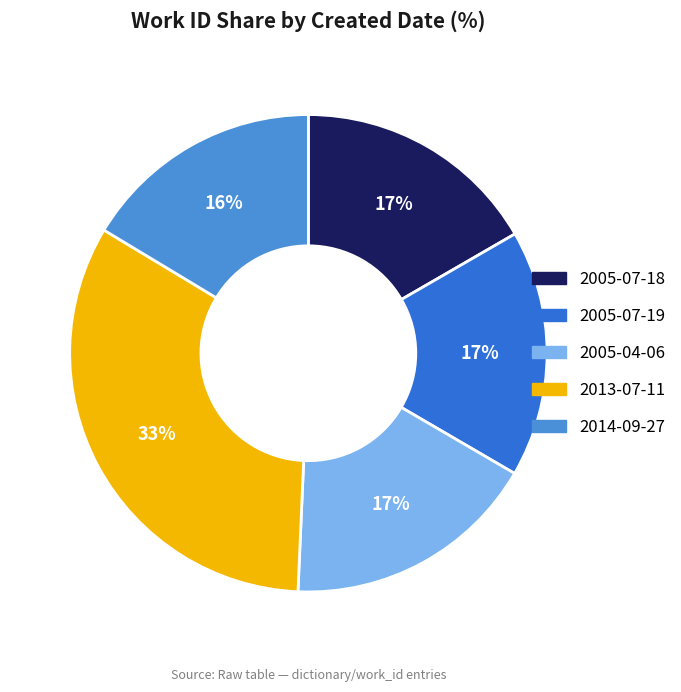

Does 2005-07-18 account for over 50% of the chart?

No